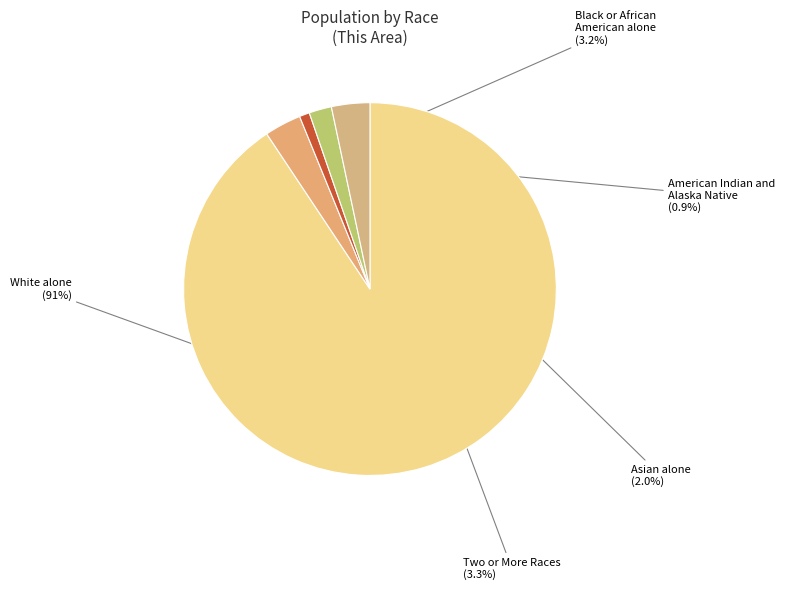

What percentage is NOT represented by Asian alone?

98.0%